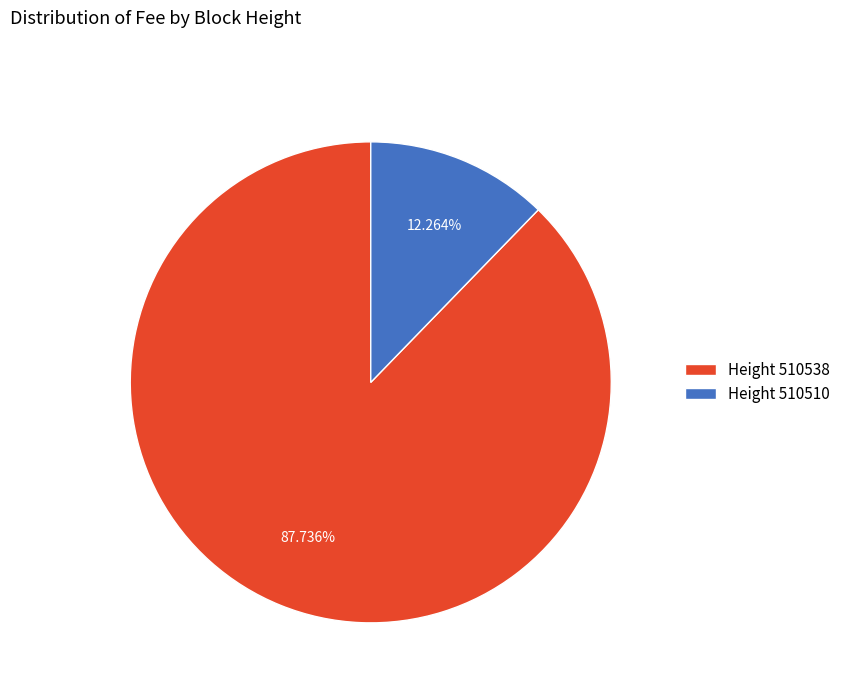

Which has a higher value, Height 510510 or Height 510538?

Height 510538